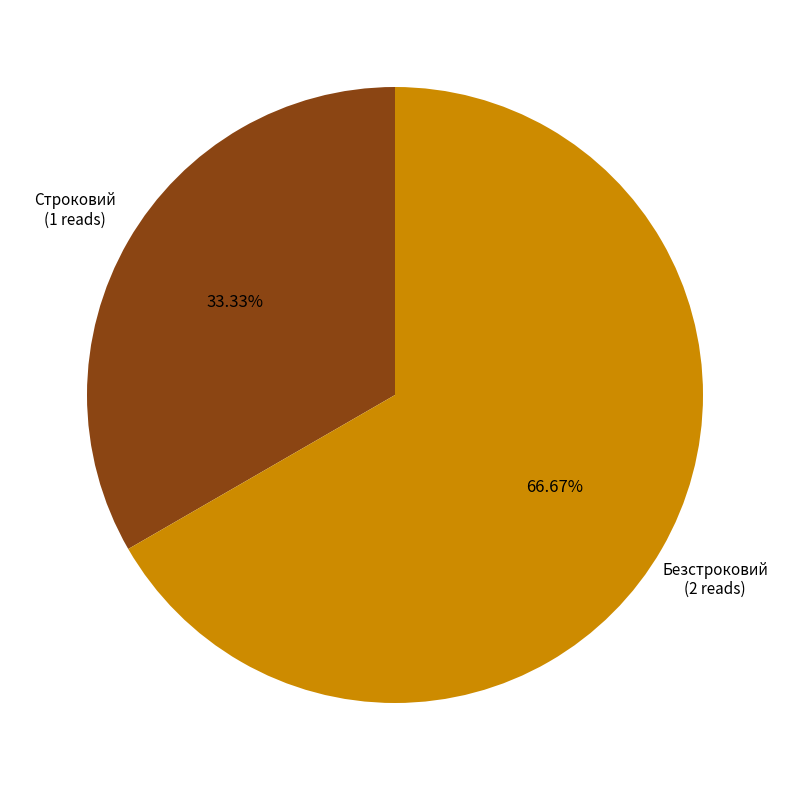

To the nearest percent, what percentage of the pie is Строковий?

33%